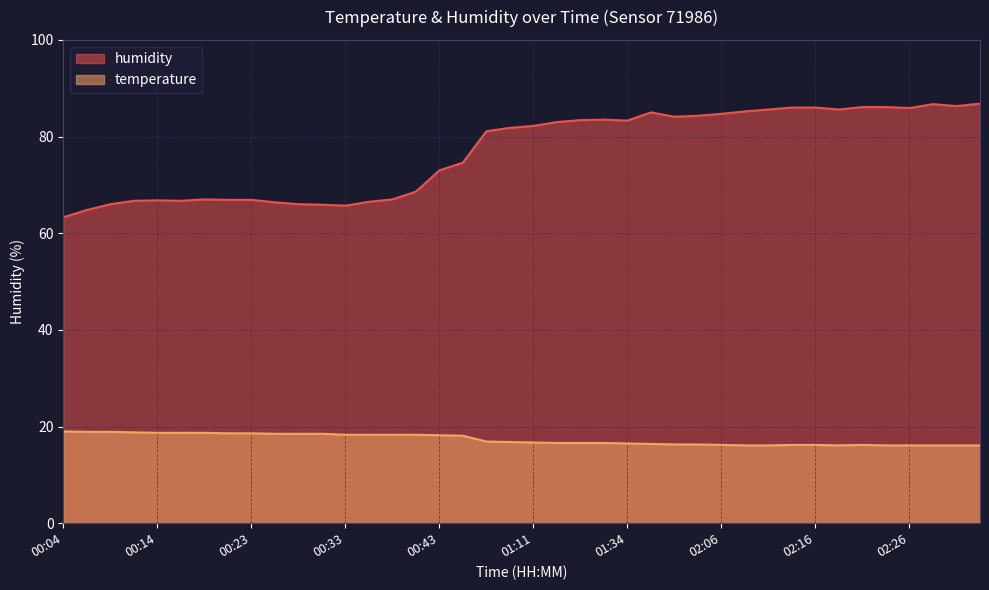

What is the sum of all temperature values?

693.2